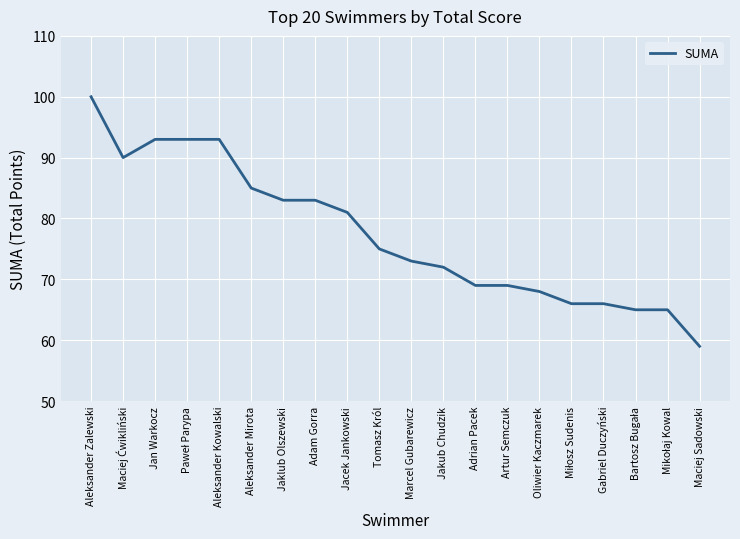

The value at Jakub Chudzik is 102. True or false?

False